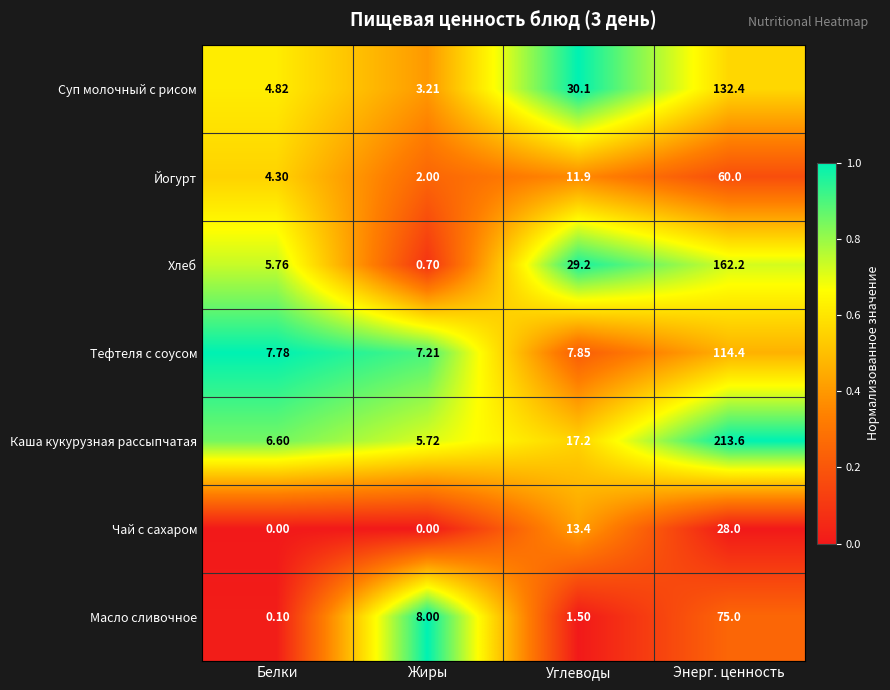

Is the value of Чай с сахаром at Углеводы greater than the value of Йогурт at Углеводы?

Yes